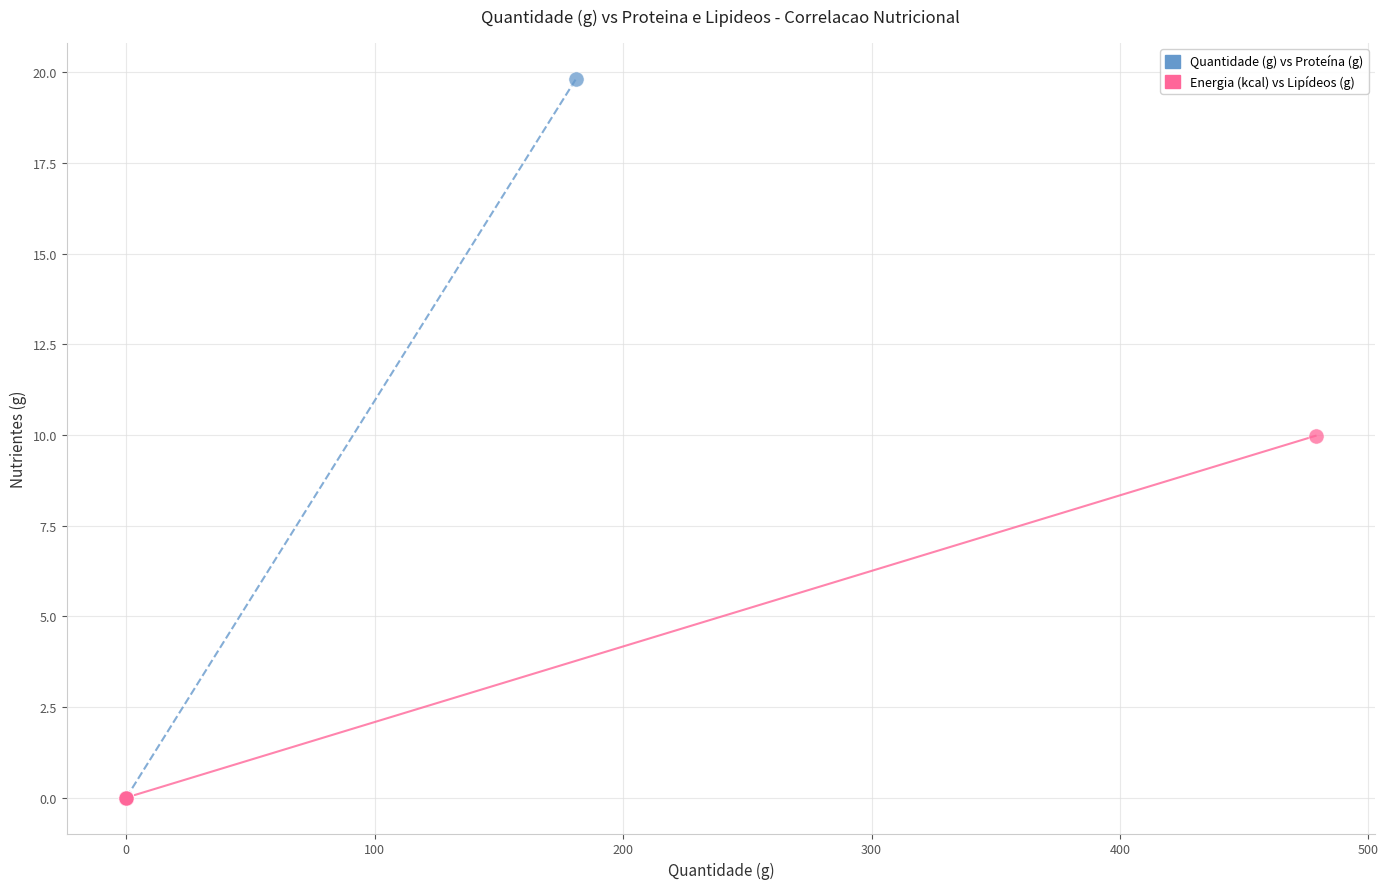

Which series contains the highest Y value?

Quantidade (g) vs Proteína (g)